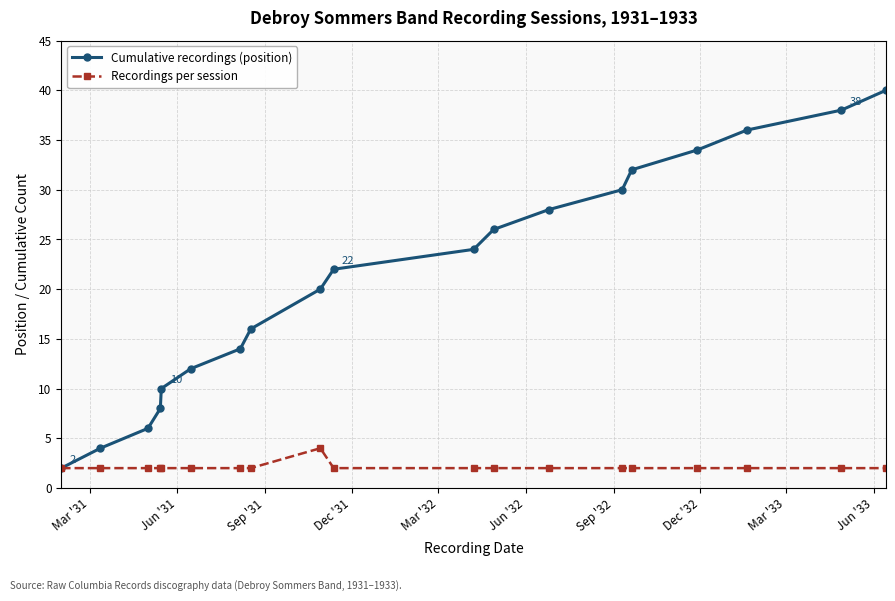

What is the difference between the second highest and second lowest values in the Cumulative recordings (position) series?

34